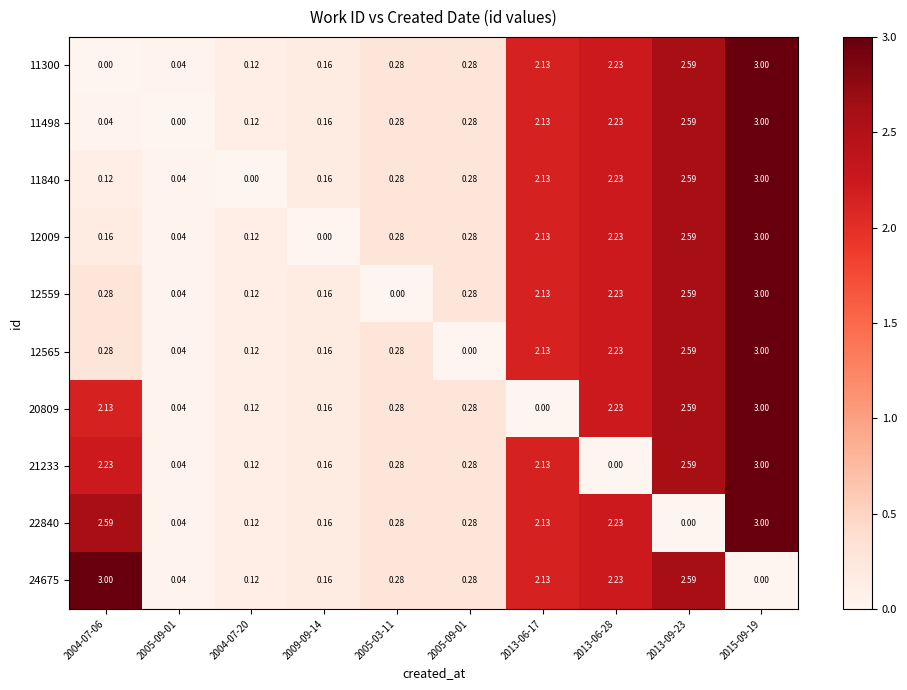

Rank the series at 2005-09-01 from highest to lowest value.

11300, 11840, 12009, 12559, 12565, 20809, 21233, 22840, 24675, 11498